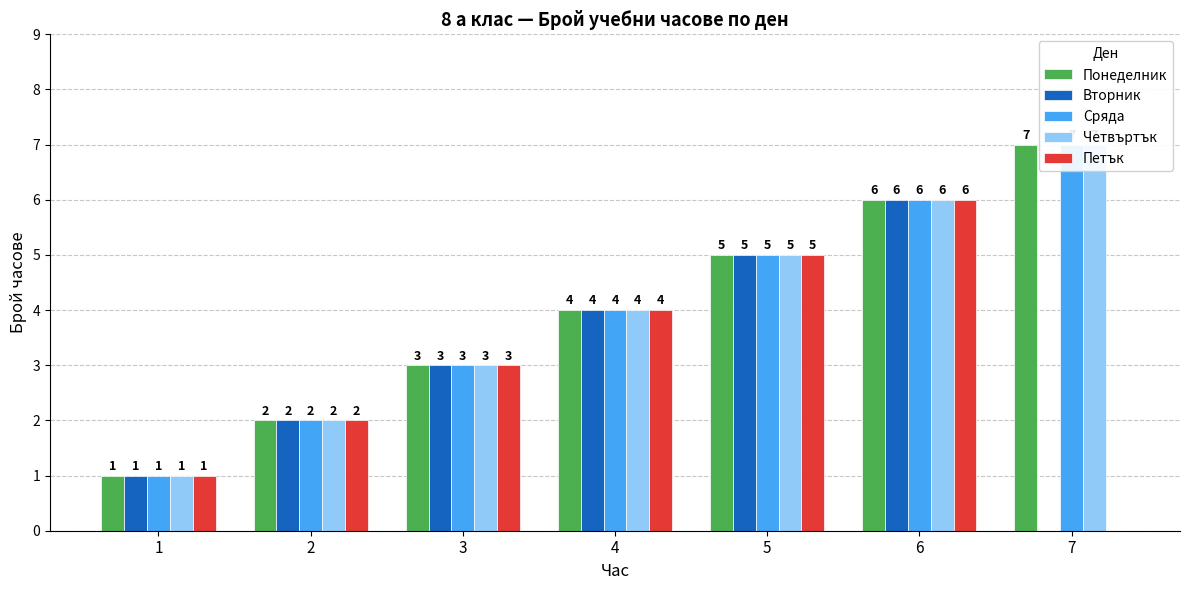

The Сряда series shows 7 at 7. True or false?

True